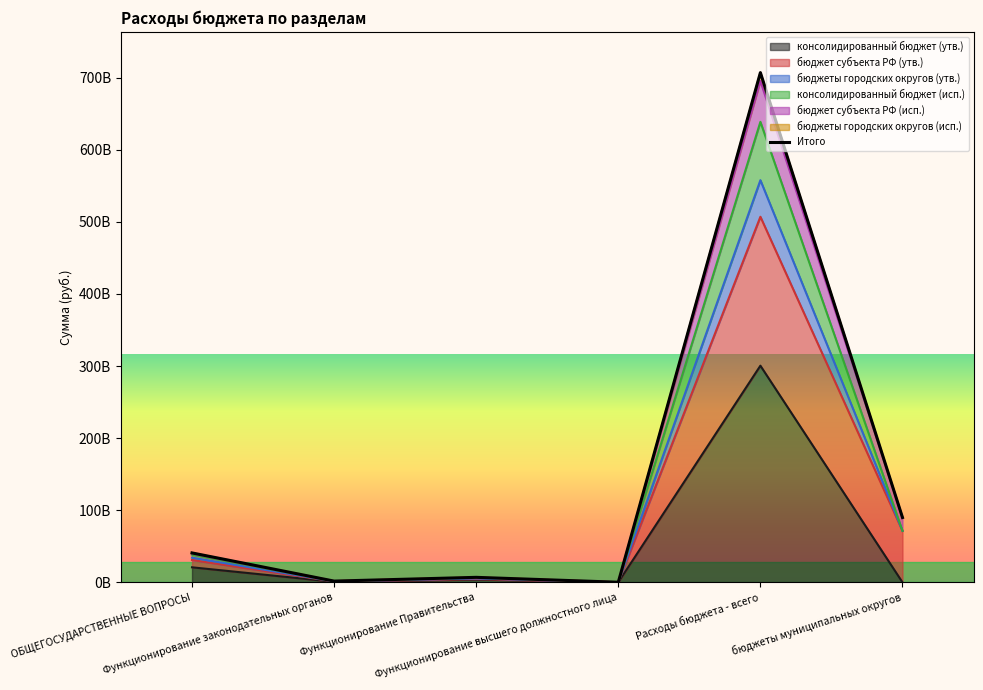

How many points are higher than both their immediate neighbors (excluding endpoints)?

2